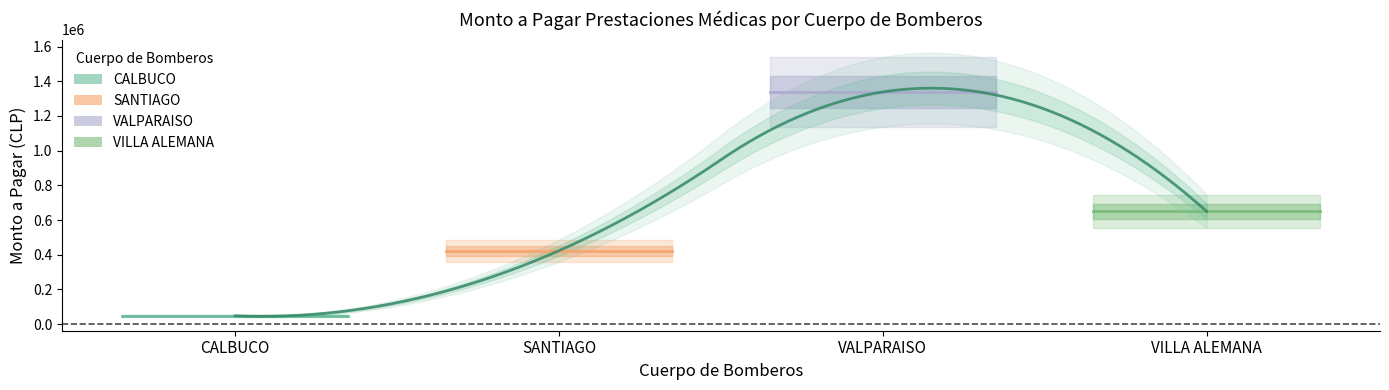

Reading right to left, what are all the values shown in this chart?

CALBUCO: 48000	48000
SANTIAGO: 423588	423588
VALPARAISO: 1338717	1338717
VILLA ALEMANA: 649590	649590